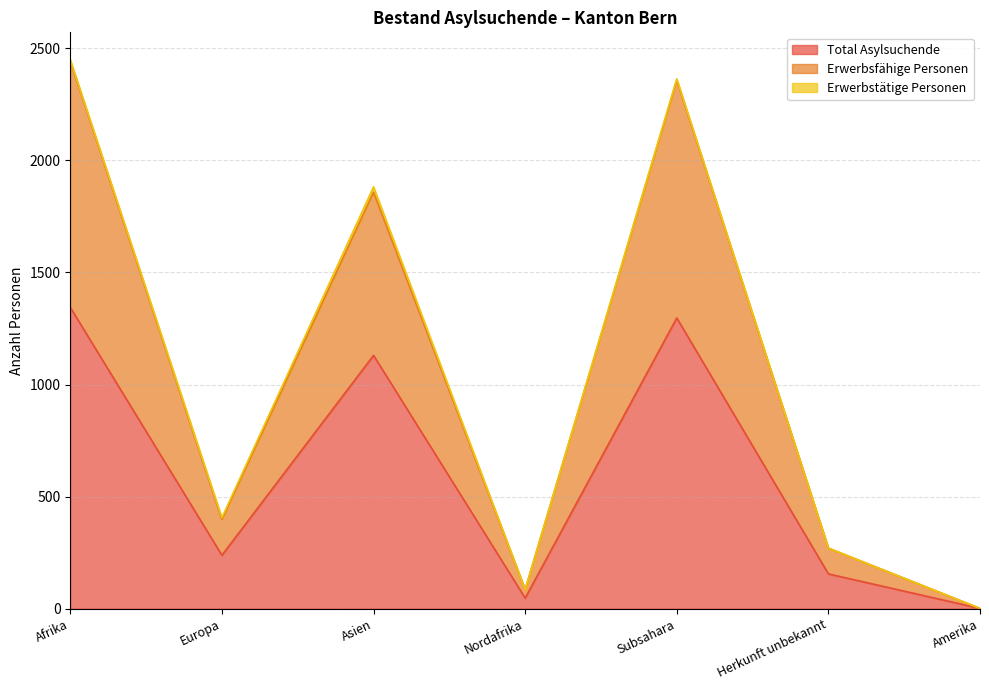

At which label does Total Asylsuchende reach its peak?

Afrika